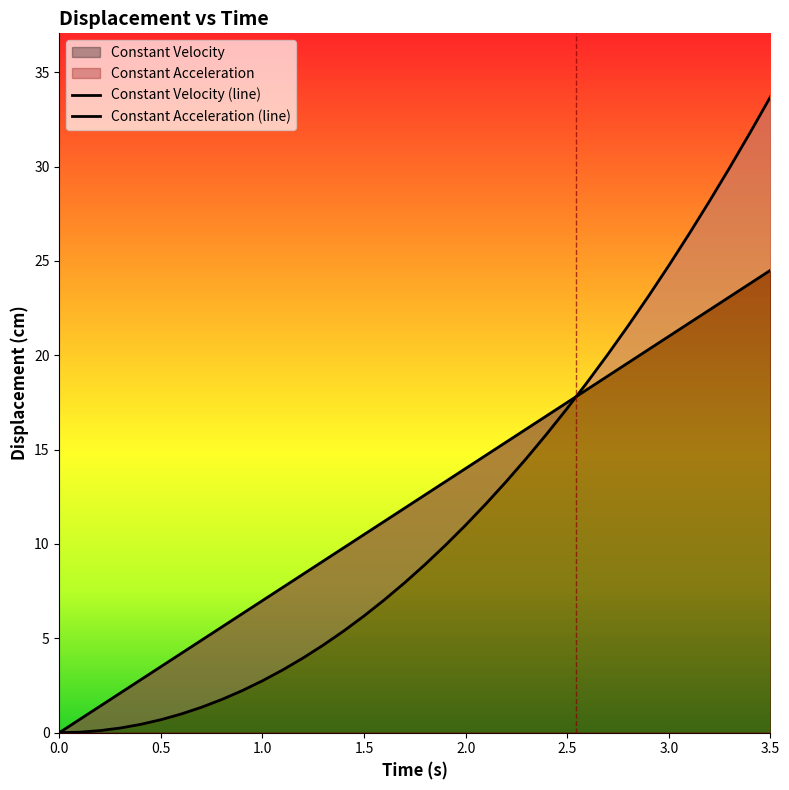

Reading right to left, list all the values displayed in this chart.

Constant Velocity: 24.5	23.8	23.1	22.4	21.7	21.0	20.3	19.6	18.9	18.2	17.5	16.8	16.1	15.4	14.7	14.0	13.3	12.6	11.9	11.2	10.5	9.8	9.1	8.4	7.7	7.0	6.3	5.6	4.9	4.2	3.5	2.8	2.1	1.4	0.7	0.0
Constant Acceleration: 33.7	31.8	29.9	28.2	26.4	24.8	23.1	21.6	20.0	18.6	17.2	15.8	14.5	13.3	12.1	11.0	9.9	8.9	7.9	7.0	6.2	5.4	4.6	4.0	3.3	2.8	2.2	1.8	1.3	1.0	0.7	0.4	0.2	0.1	0.0	0.0